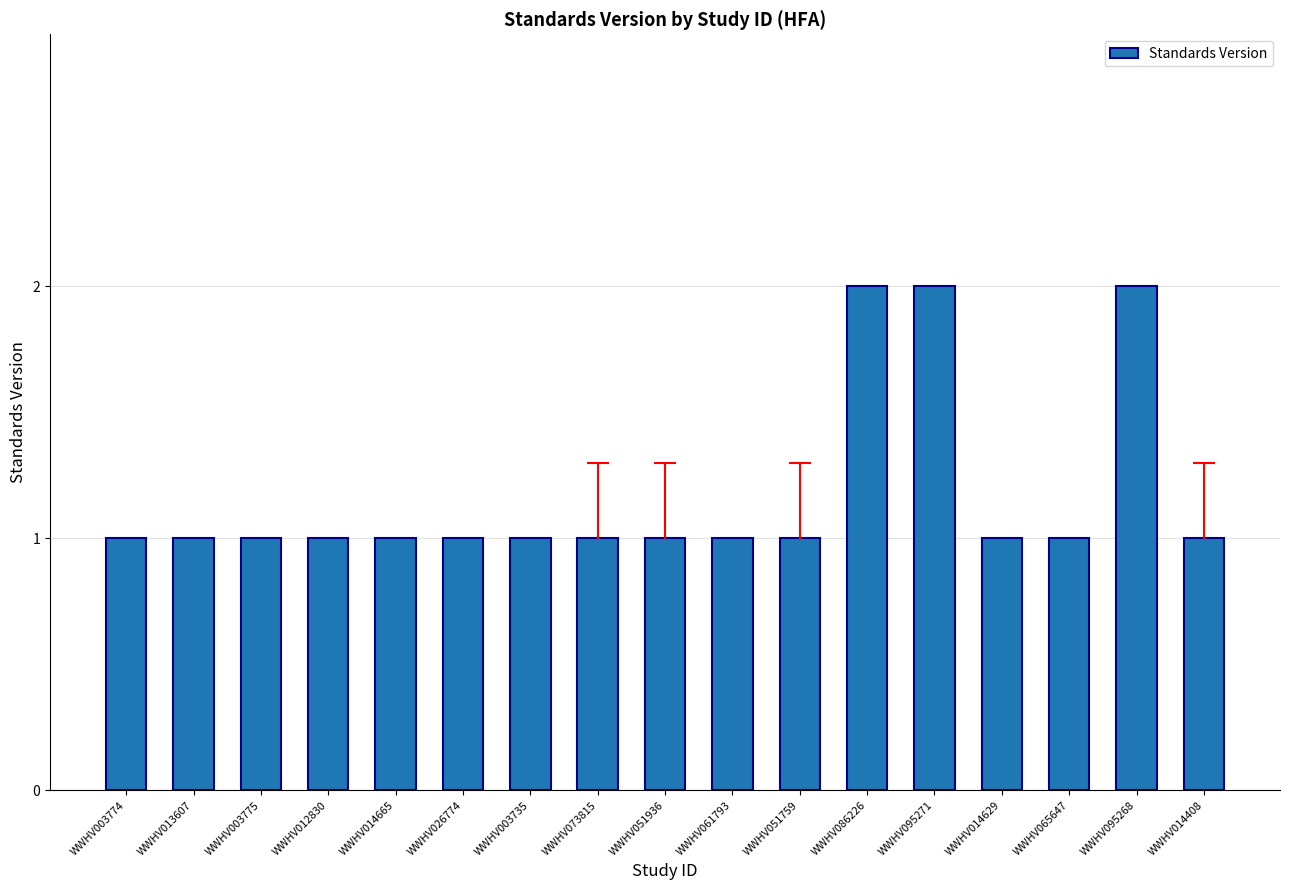

How many values are between 1 and 2?

17